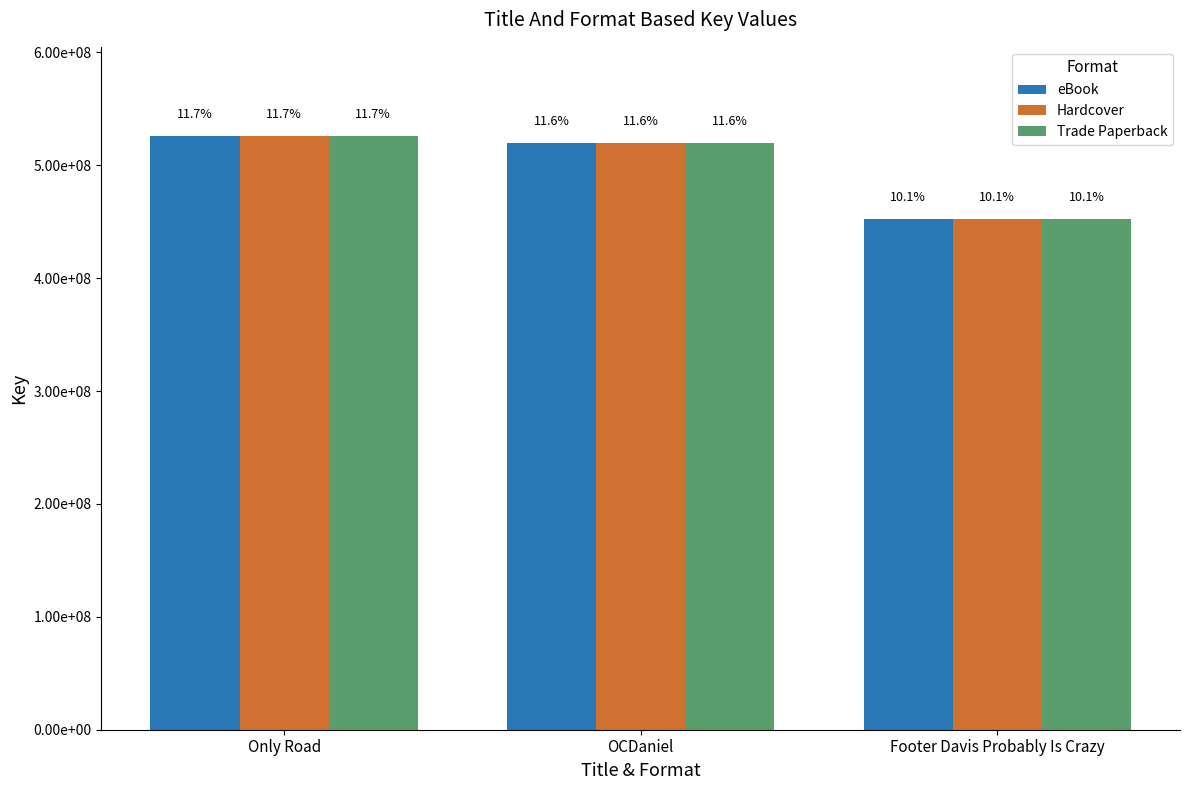

Rank the series by their maximum value, from lowest to highest.

eBook, Hardcover, Trade Paperback